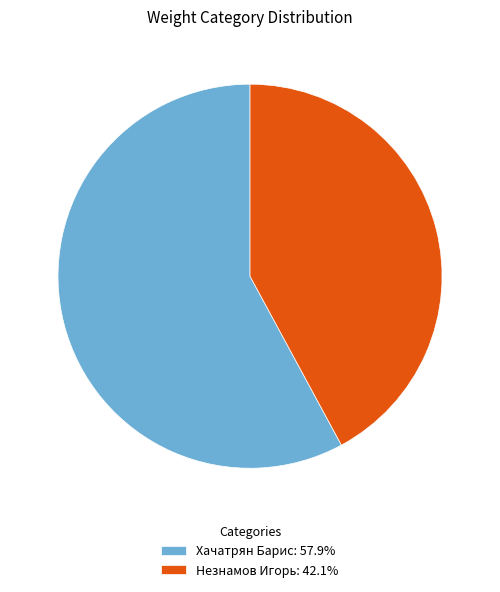

Count the number of slices in the pie.

2